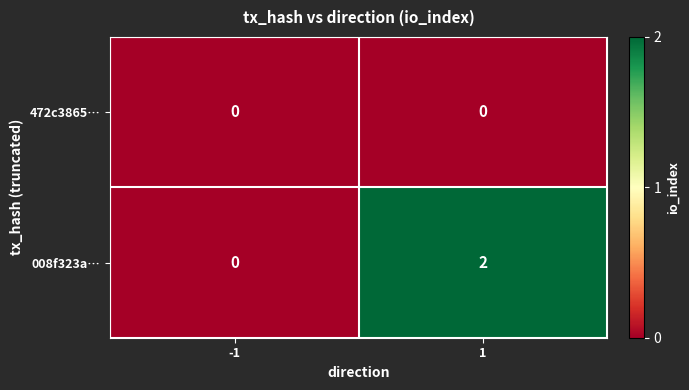

Which series has the widest spread of values?

008f323a…